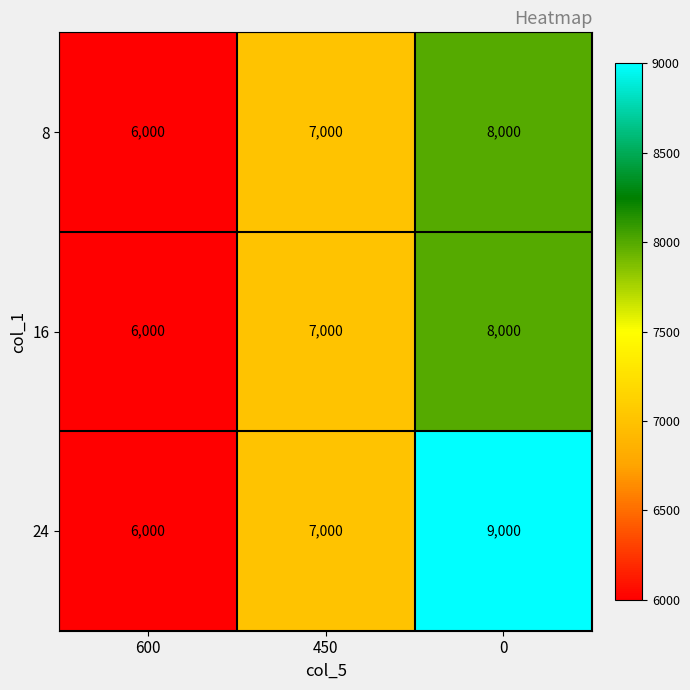

What is the maximum value shown in the chart?

9000